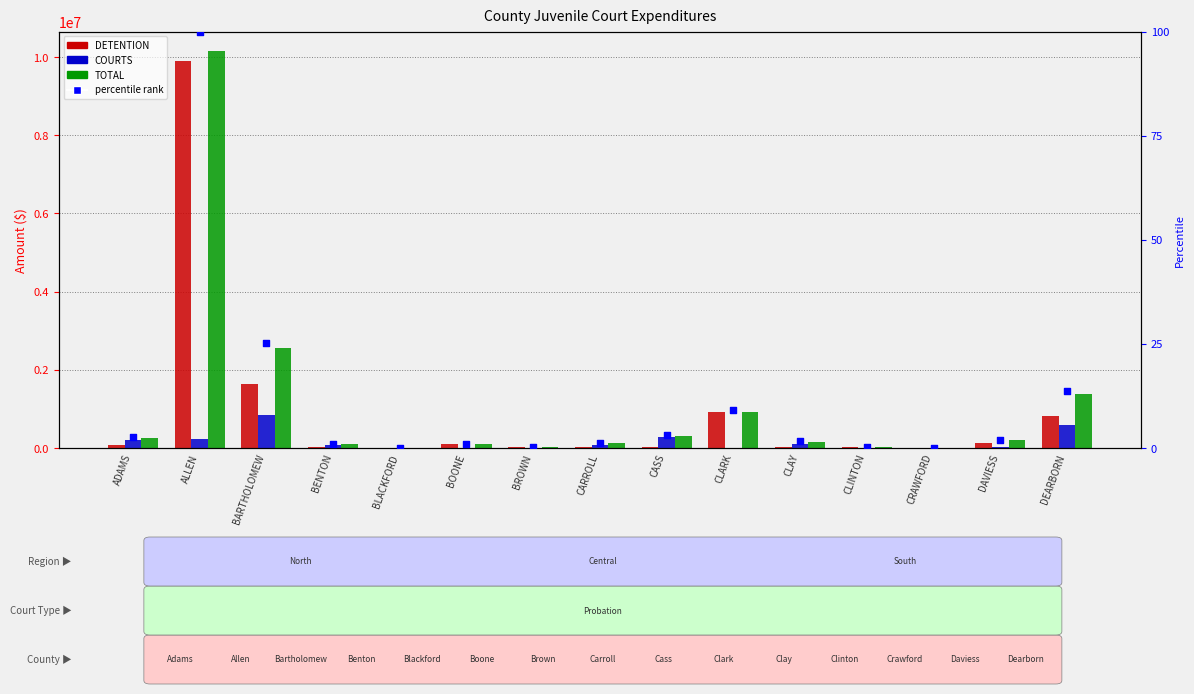

Which series contains the highest Y value?

TOTAL